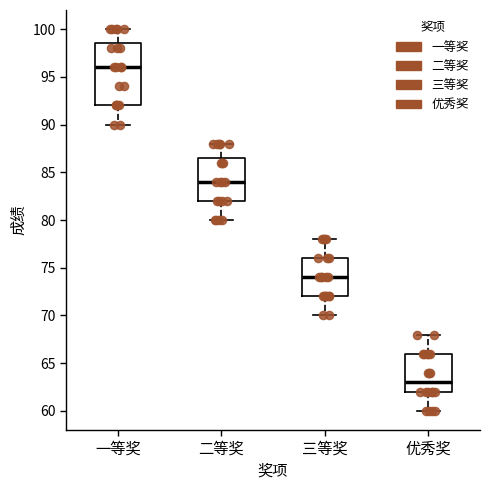

Reading left to right, read every box against the y-axis: the position of its median line, the range the box covers, and the ends of its whiskers. The values are not printed on the chart, so give them approximately, as read against the axis.

一等奖: median 96.0, box 92.0 to 98.5, whiskers 90.0 to 100.0
二等奖: median 84.0, box 82.0 to 86.5, whiskers 80.0 to 88.0
三等奖: median 74.0, box 72.0 to 76.0, whiskers 70.0 to 78.0
优秀奖: median 63.0, box 62.0 to 66.0, whiskers 60.0 to 68.0